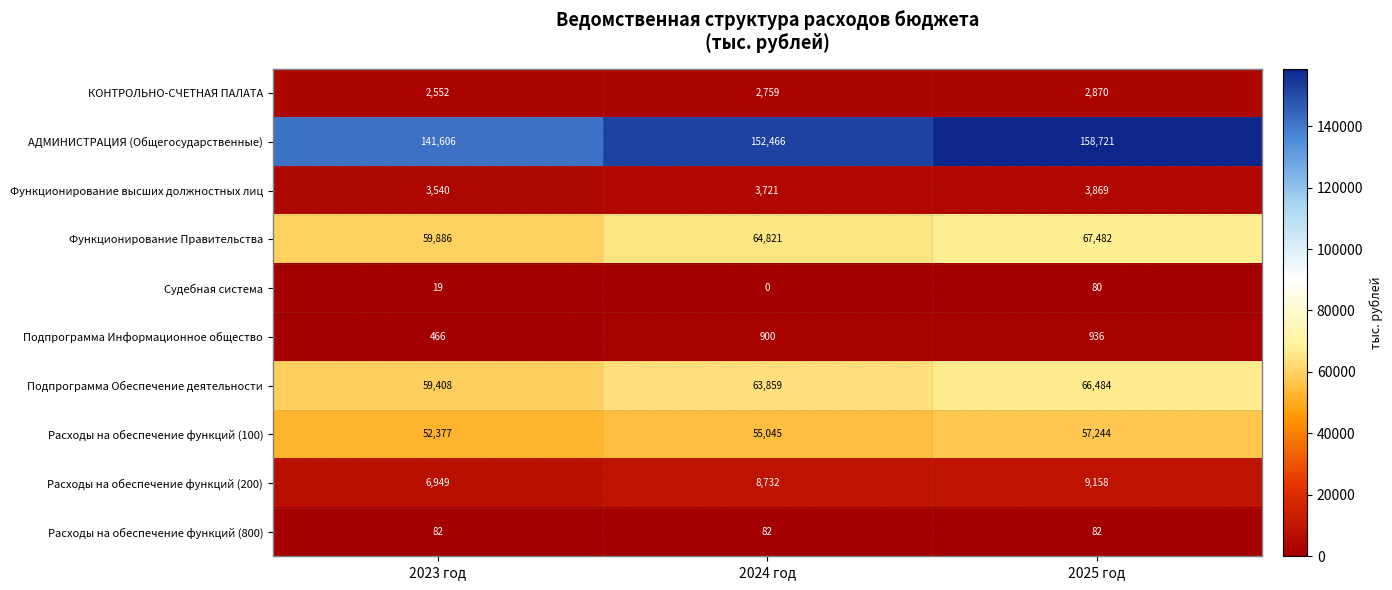

What is the maximum value shown in the chart?

158721